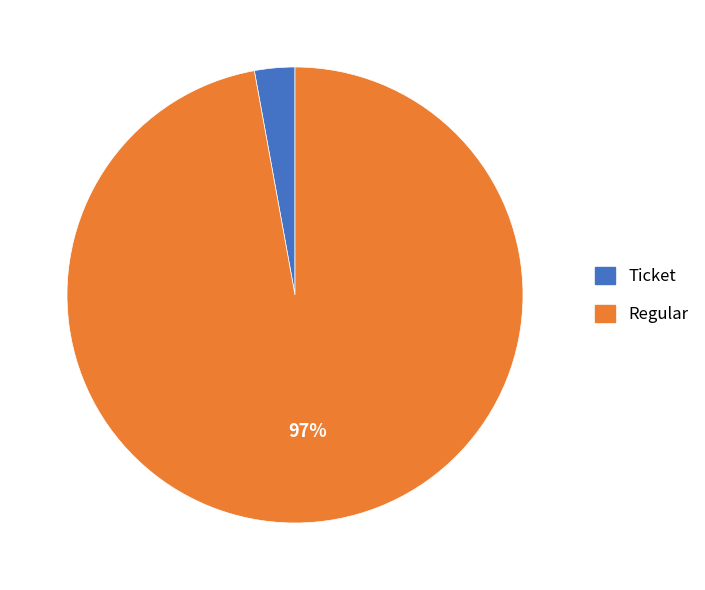

Does Regular account for over 50% of the chart?

Yes